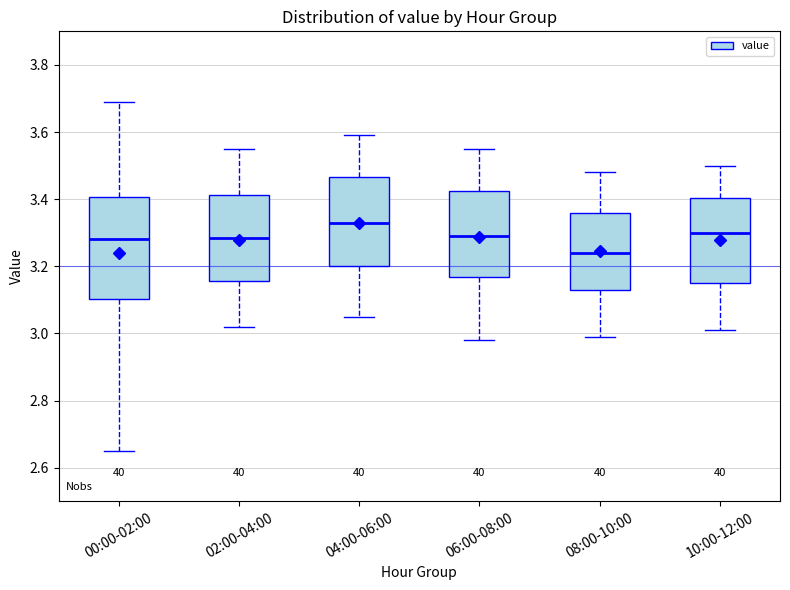

Which box is the tallest, from its lower edge to its upper edge?

00:00-02:00